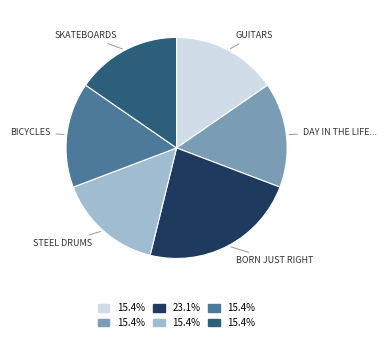

Count the number of slices in the pie.

6